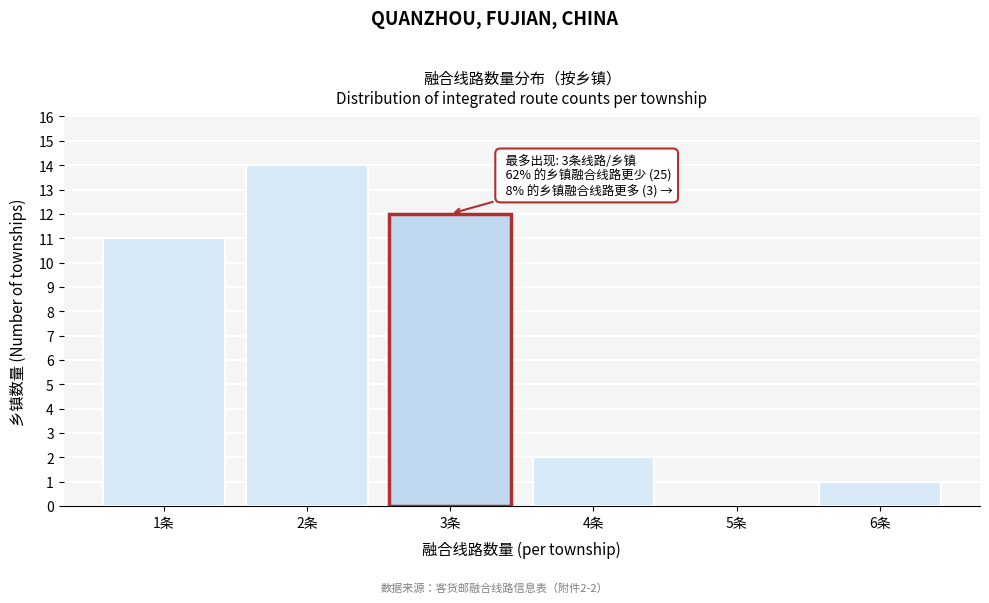

Reading left to right, what are all the values shown in this chart?

1条=11	2条=14	3条=12	4条=2	5条=0	6条=1